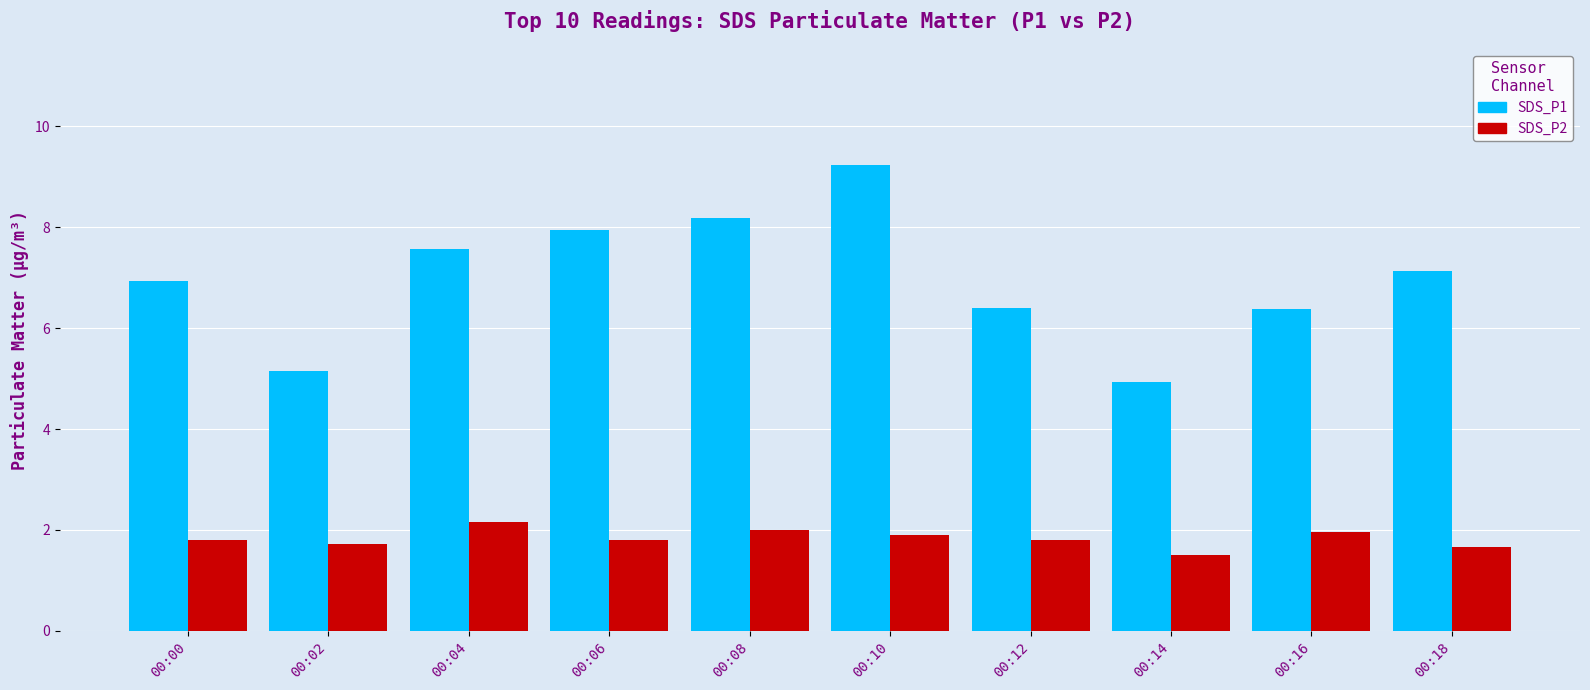

What is the difference between the SDS_P2 values at 00:00 and 00:14?

0.3